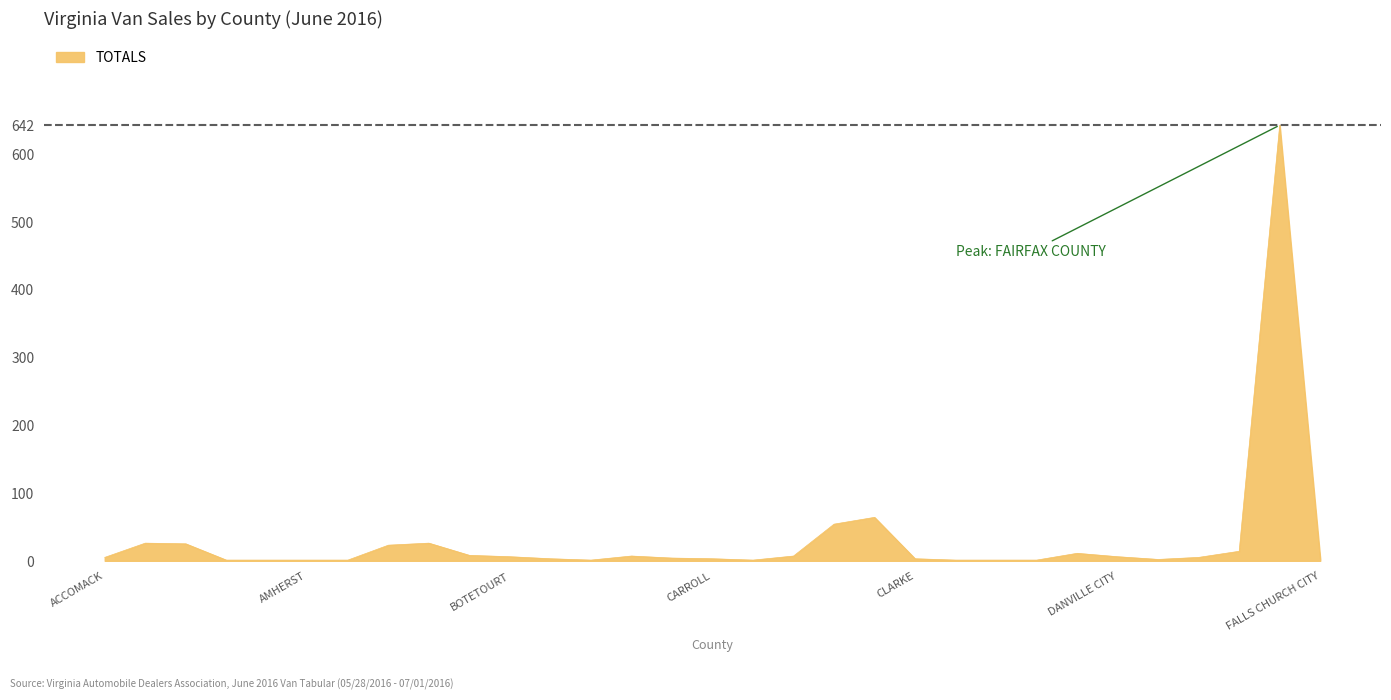

Reading right to left, transcribe all the data shown in this chart.

FALLS CHURCH CITY=3	FAIRFAX COUNTY=642	FAIRFAX CITY=14	DINWIDDIE=5	DICKENSON=2	DANVILLE CITY=6	CULPEPER=11	COVINGTON CITY=1	COLONIAL HEIGHTS CITY=1	CLIFTON FORGE CITY=1	CLARKE=3	CHESTERFIELD=64	CHESAPEAKE CITY=54	CHARLOTTESVILLE CITY=7	CHARLES CITY COUNTY=1	CARROLL=3	CAROLINE=4	CAMPBELL=7	BUENA VISTA CITY=1	BUCKINGHAM=3	BOTETOURT=6	BEDFORD COUNTY=8	AUGUSTA=26	ARLINGTON=23	APPOMATTOX=1	AMHERST=1	AMELIA=1	ALLEGHANY=1	ALEXANDRIA CITY=25	ALBEMARLE=26	ACCOMACK=5